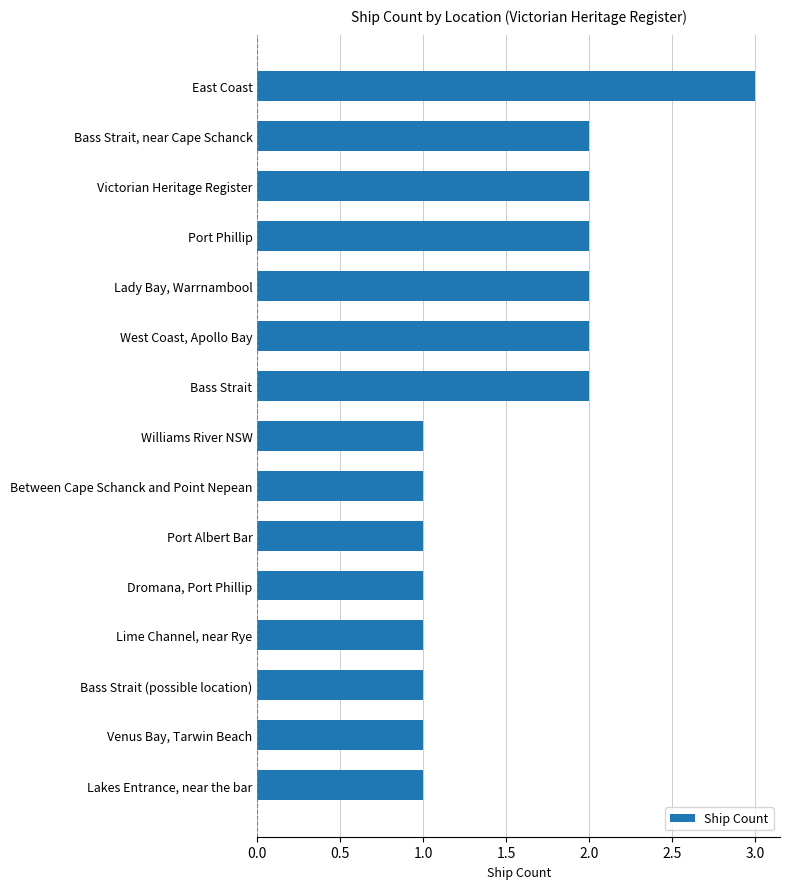

Reading top to bottom, transcribe all the data shown in this chart.

3	2	2	2	2	2	2	1	1	1	1	1	1	1	1